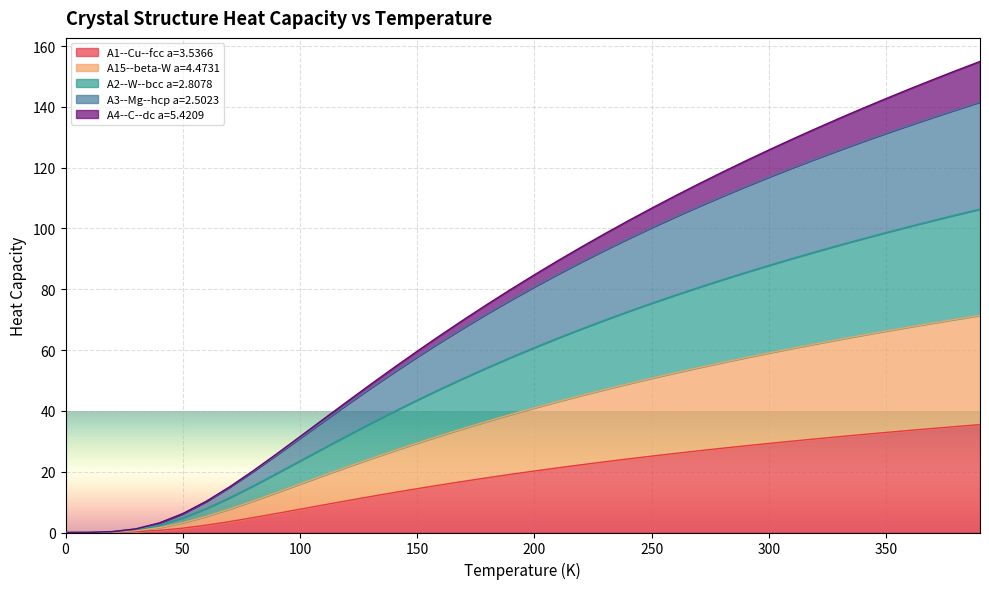

How many data points does each series have?

40